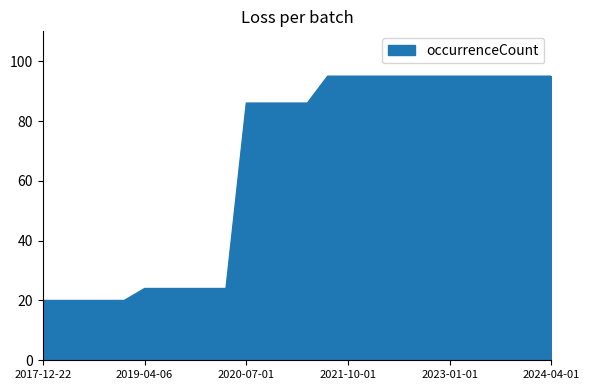

What is the average value?

66